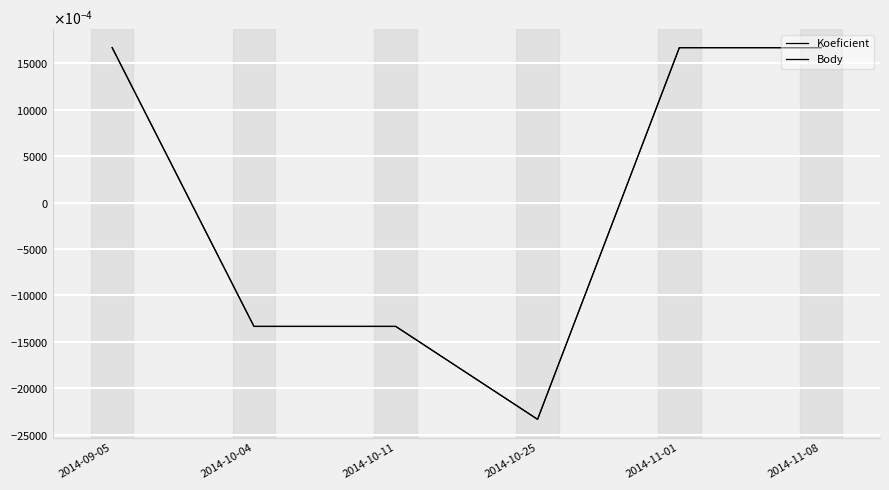

Does the chart display data point markers on the line(s)?

No